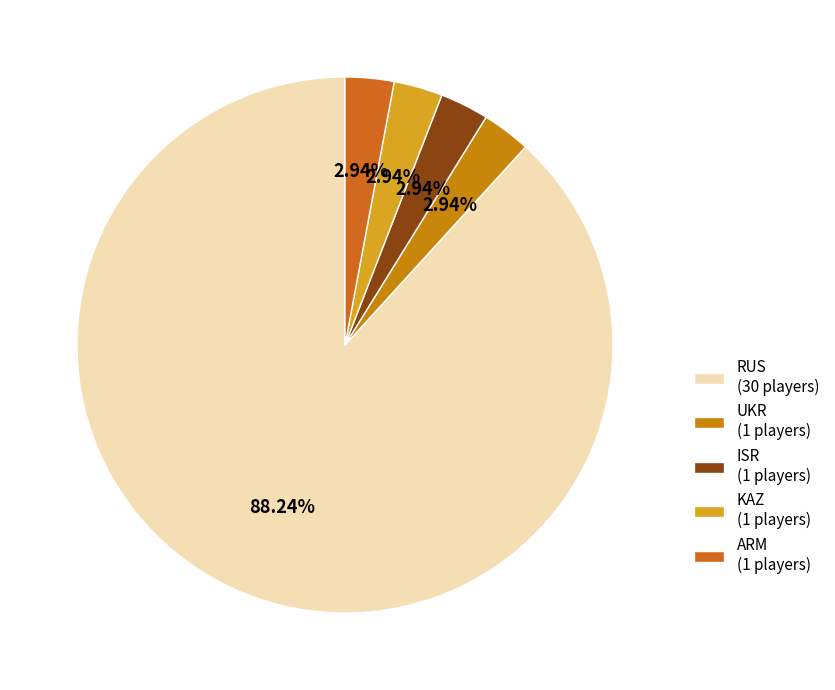

Is there any slice that represents more than half of the pie?

Yes